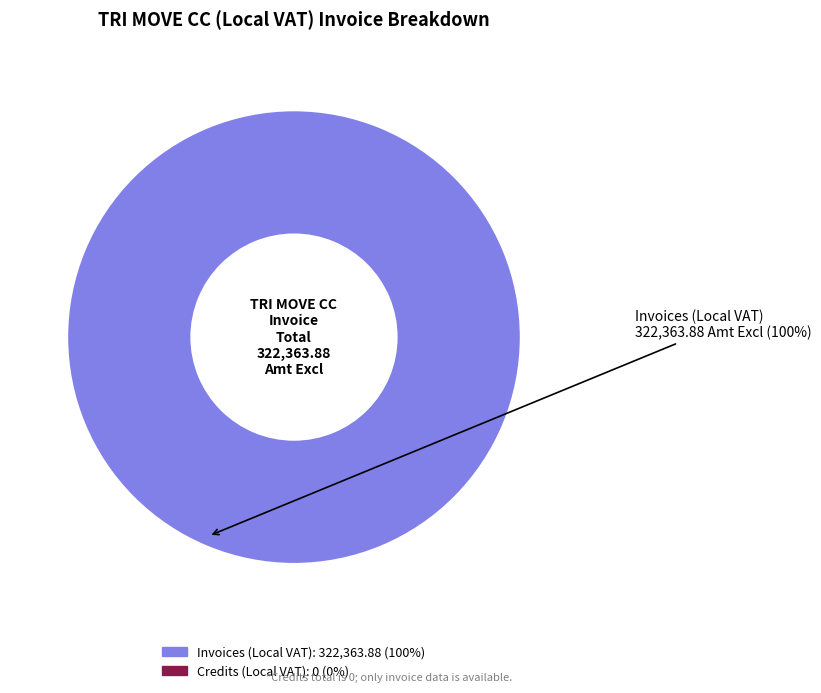

Is there a majority slice in this chart?

Yes